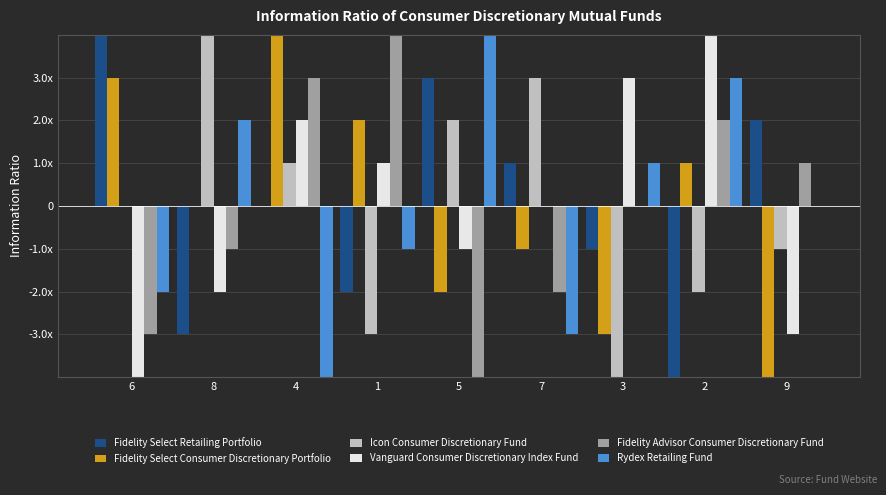

At which label does Icon Consumer Discretionary Fund reach its minimum?

3